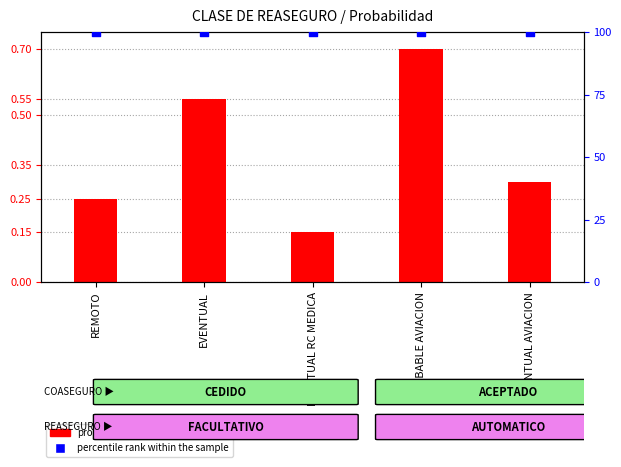

Which series has the largest total across all categories?

percentile rank within the sample